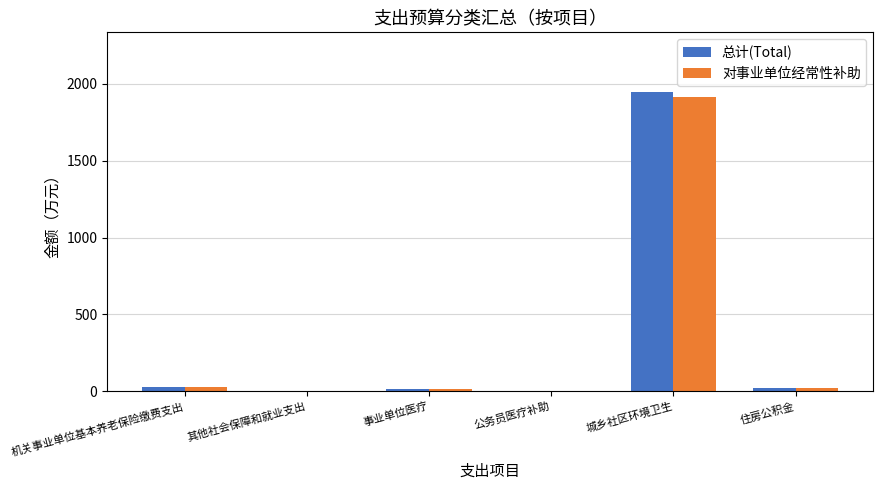

What is the sum of all 总计(Total) values?

2005.3